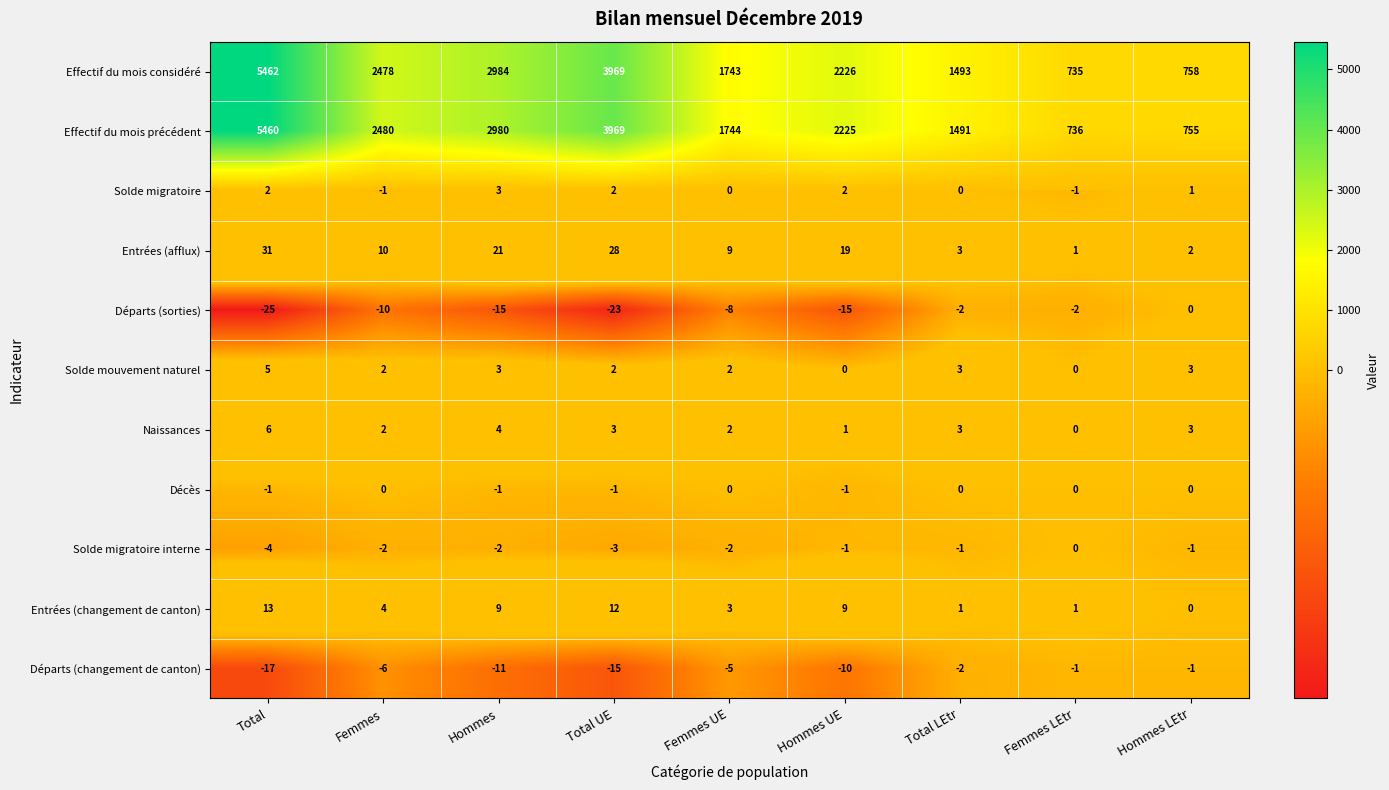

At how many categories does at least one series exceed 4313?

1